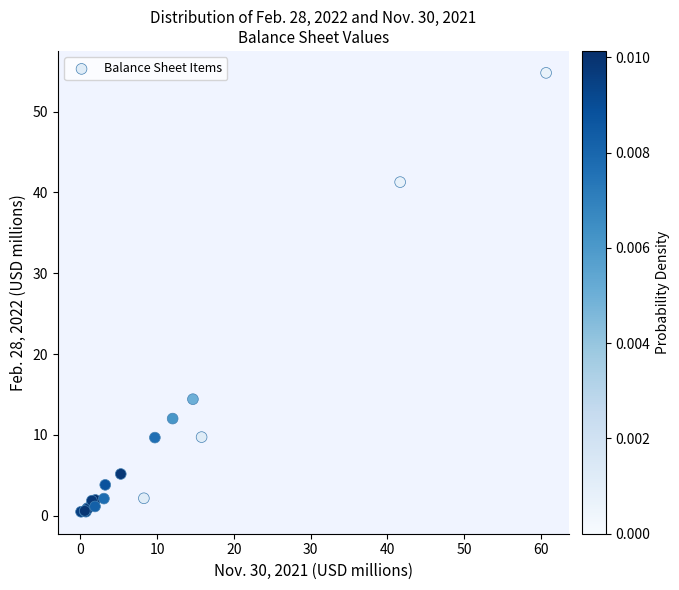

What Y value in the scatter plot is closest to 27?

14.4